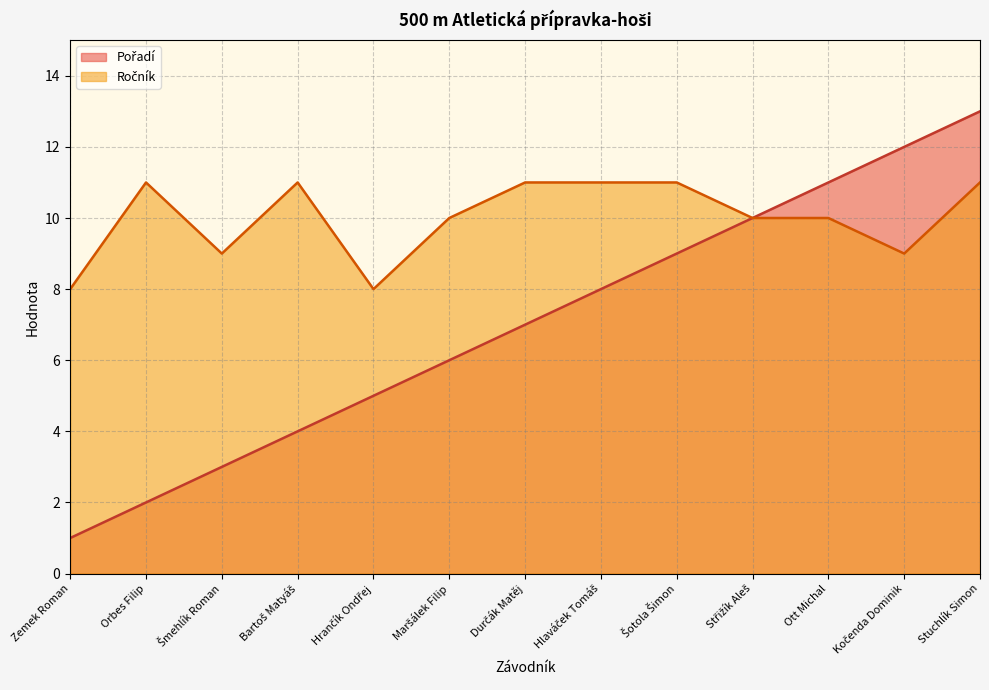

Rank the series by their maximum value, from lowest to highest.

Ročník, Pořadí